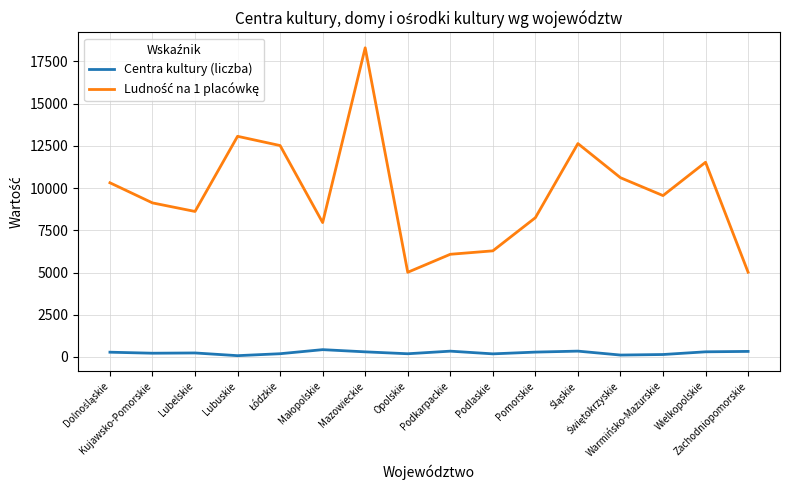

What is the maximum value for Centra kultury (liczba)?

431.0